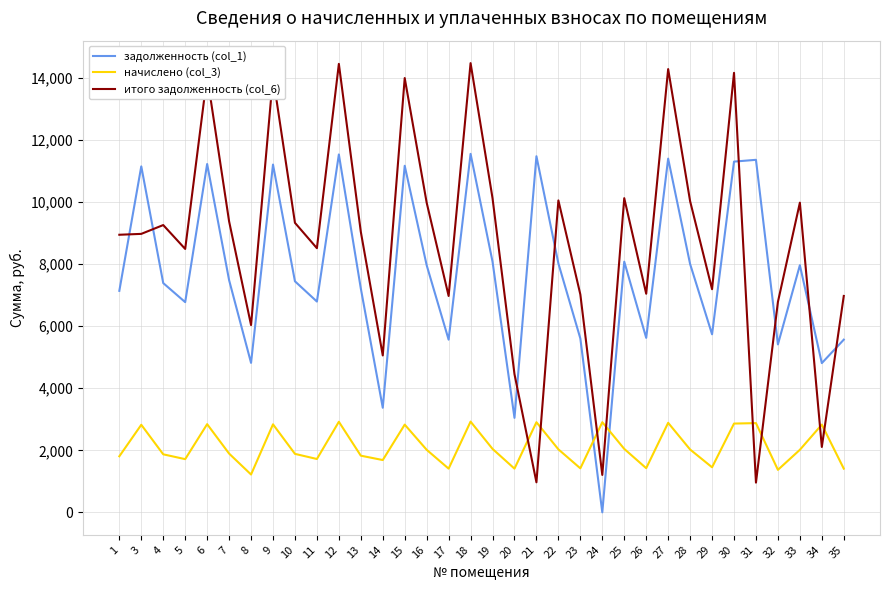

How many values in the задолженность (col_1) series are below 7488?

17